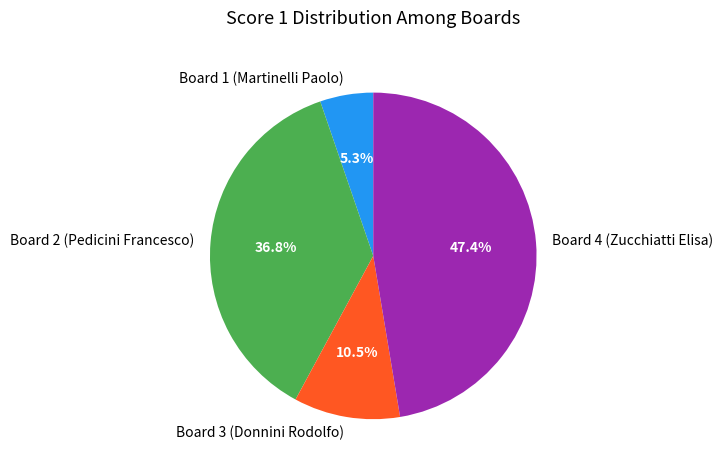

Which category has the smallest portion of the pie?

Board 1 (Martinelli Paolo)